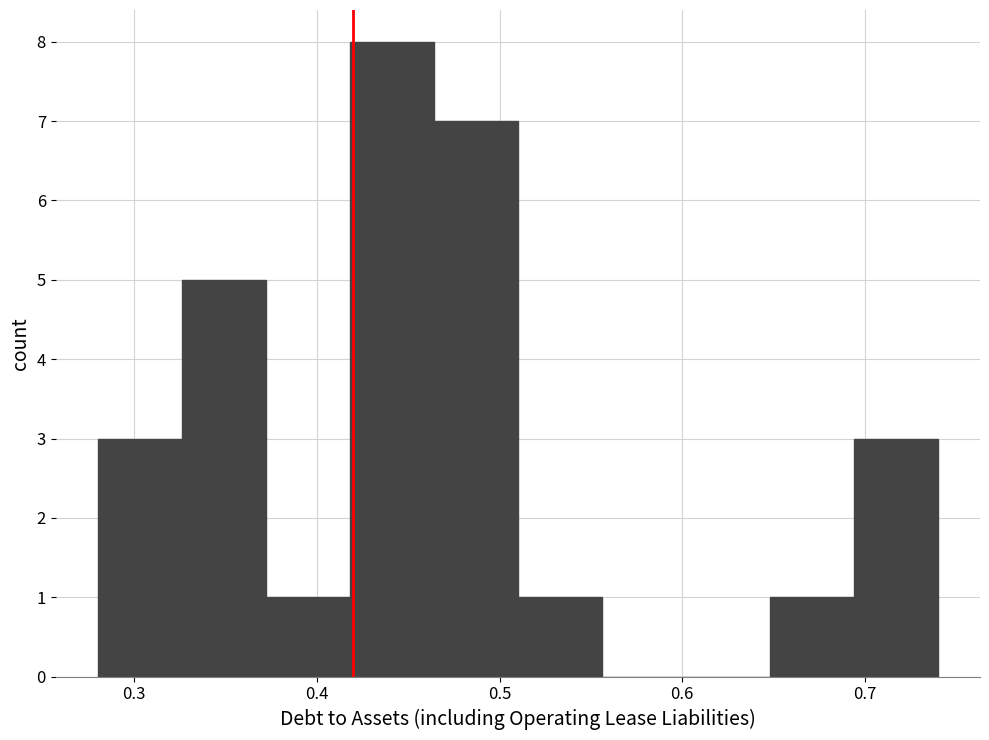

Reading left to right, transcribe this chart: for each bar, give the range it covers on the x-axis and its height. Neither the bar edges nor the heights are printed on the chart, so give them approximately, as read against the axes.

0.280 to 0.326: 3
0.326 to 0.372: 5
0.372 to 0.418: 1
0.418 to 0.464: 8
0.464 to 0.510: 7
0.510 to 0.556: 1
0.556 to 0.602: 0
0.602 to 0.648: 0
0.648 to 0.694: 1
0.694 to 0.740: 3